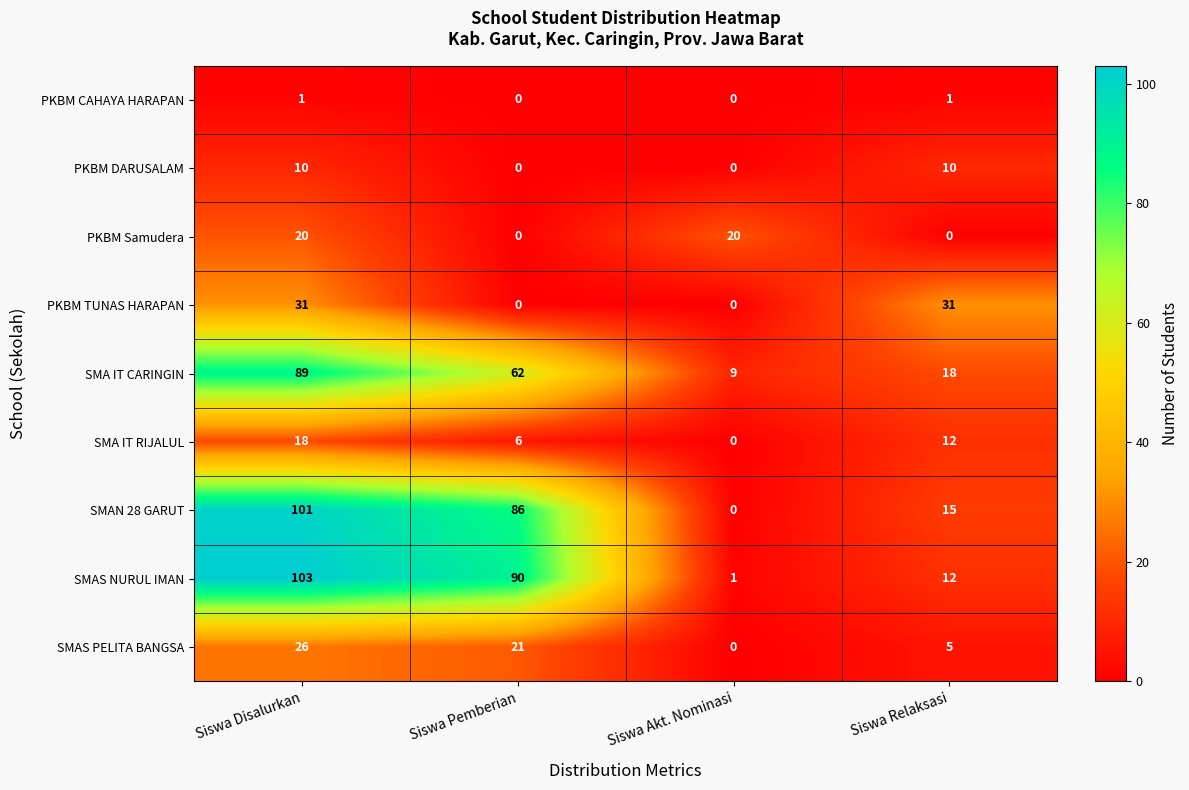

True or false: PKBM DARUSALAM has a value of 0 at Siswa Pemberian.

True